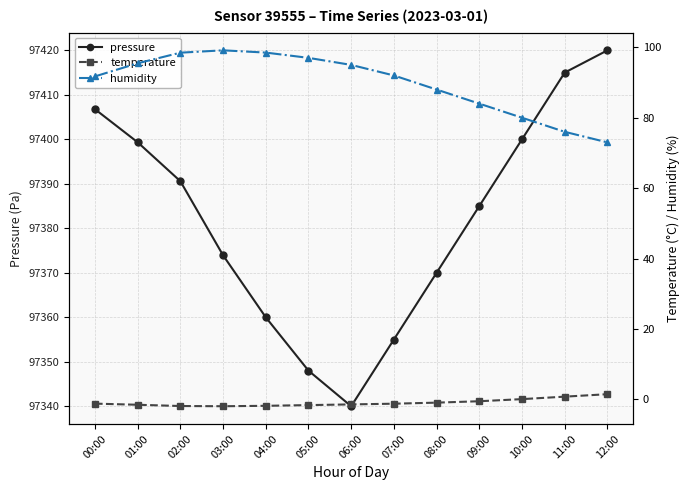

Is it true that temperature equals -1.6 at 05:00?

True